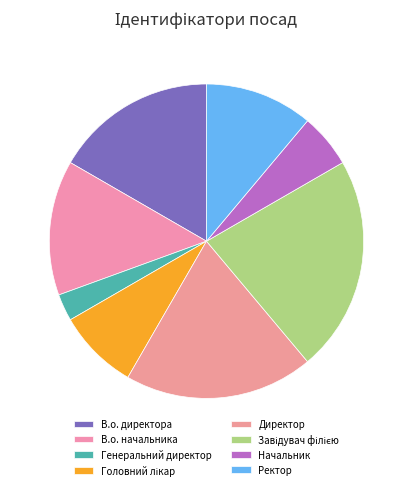

What portion of the pie excludes Генеральний директор?

97.2%